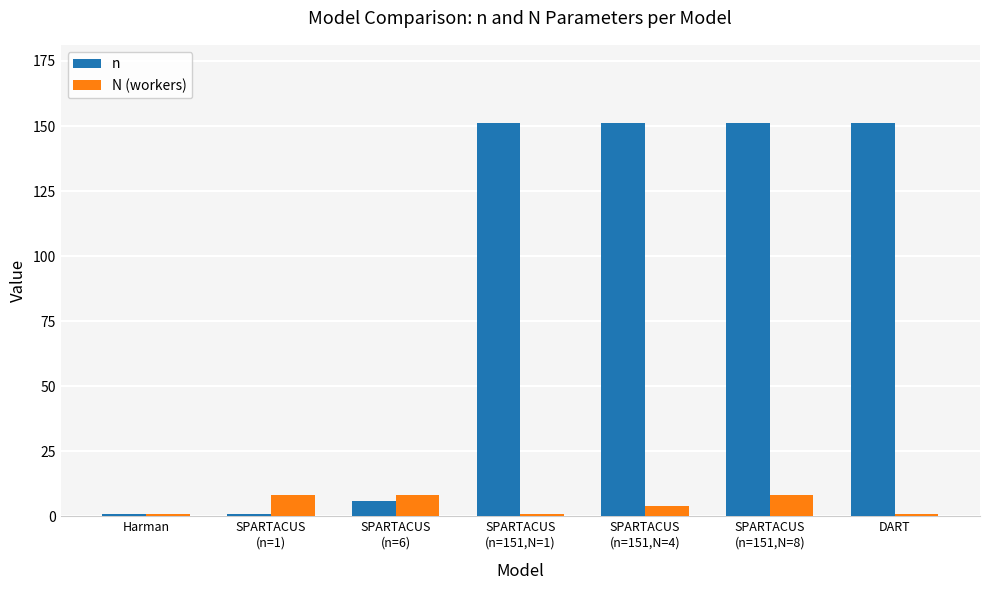

How many data points in n are less than 151?

3